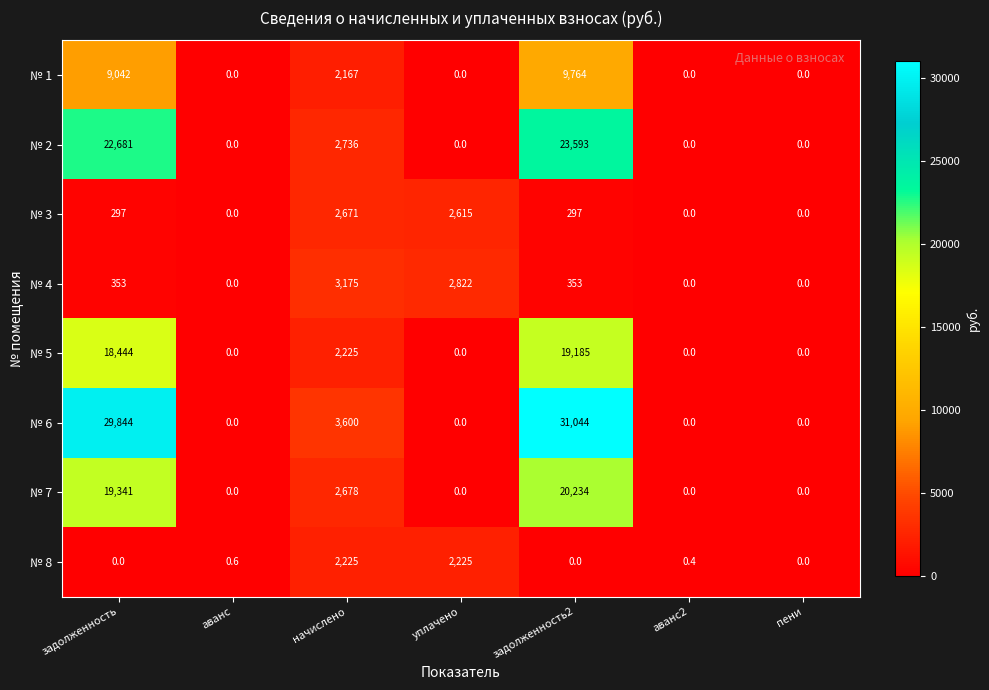

At задолженность, list the series in order from largest to smallest.

№ 6, № 2, № 7, № 5, № 1, № 4, № 3, № 8